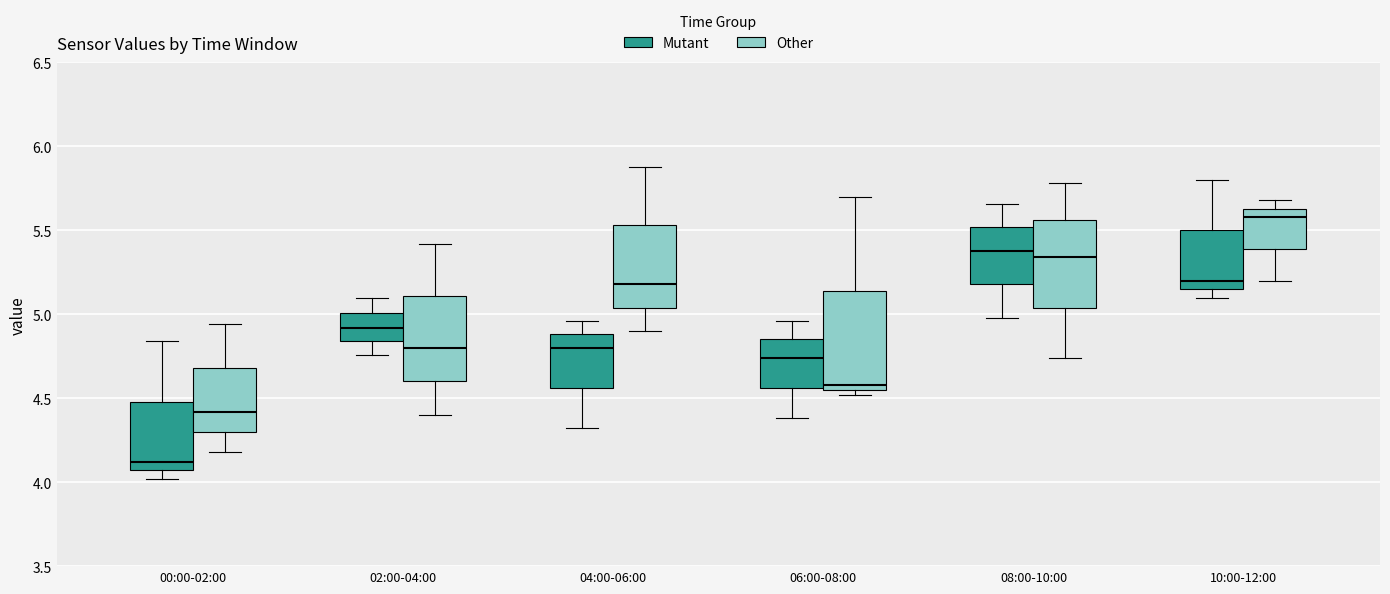

Reading left to right, read every box against the y-axis: the position of its median line, the range the box covers, and the ends of its whiskers. The values are not printed on the chart, so give them approximately, as read against the axis.

00:00-02:00 (Mutant): median 4.10, box 4.05 to 4.50, whiskers 4.00 to 4.85
00:00-02:00 (Other): median 4.40, box 4.30 to 4.70, whiskers 4.20 to 4.95
02:00-04:00 (Mutant): median 4.90, box 4.85 to 5.00, whiskers 4.75 to 5.10
02:00-04:00 (Other): median 4.80, box 4.60 to 5.10, whiskers 4.40 to 5.40
04:00-06:00 (Mutant): median 4.80, box 4.55 to 4.90, whiskers 4.30 to 4.95
04:00-06:00 (Other): median 5.20, box 5.05 to 5.55, whiskers 4.90 to 5.90
06:00-08:00 (Mutant): median 4.75, box 4.55 to 4.85, whiskers 4.40 to 4.95
06:00-08:00 (Other): median 4.60, box 4.55 to 5.15, whiskers 4.50 to 5.70
08:00-10:00 (Mutant): median 5.40, box 5.20 to 5.50, whiskers 5.00 to 5.65
08:00-10:00 (Other): median 5.35, box 5.05 to 5.55, whiskers 4.75 to 5.80
10:00-12:00 (Mutant): median 5.20, box 5.15 to 5.50, whiskers 5.10 to 5.80
10:00-12:00 (Other): median 5.60, box 5.40 to 5.65, whiskers 5.20 to 5.70